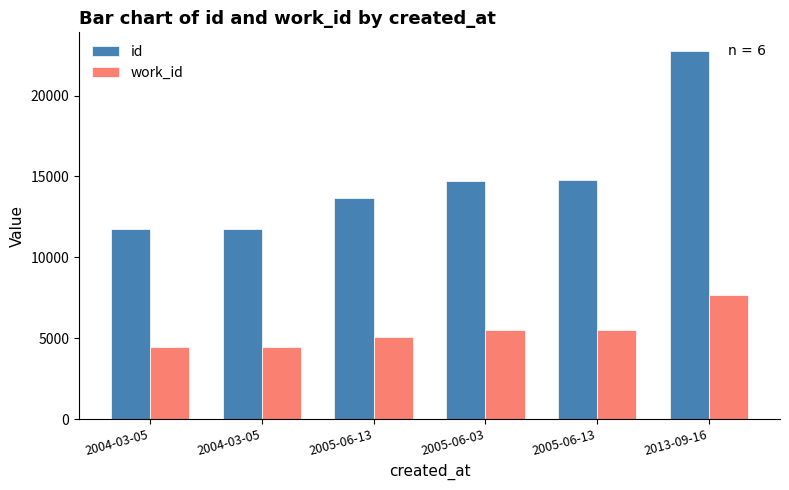

At which label does id reach its peak?

2013-09-16